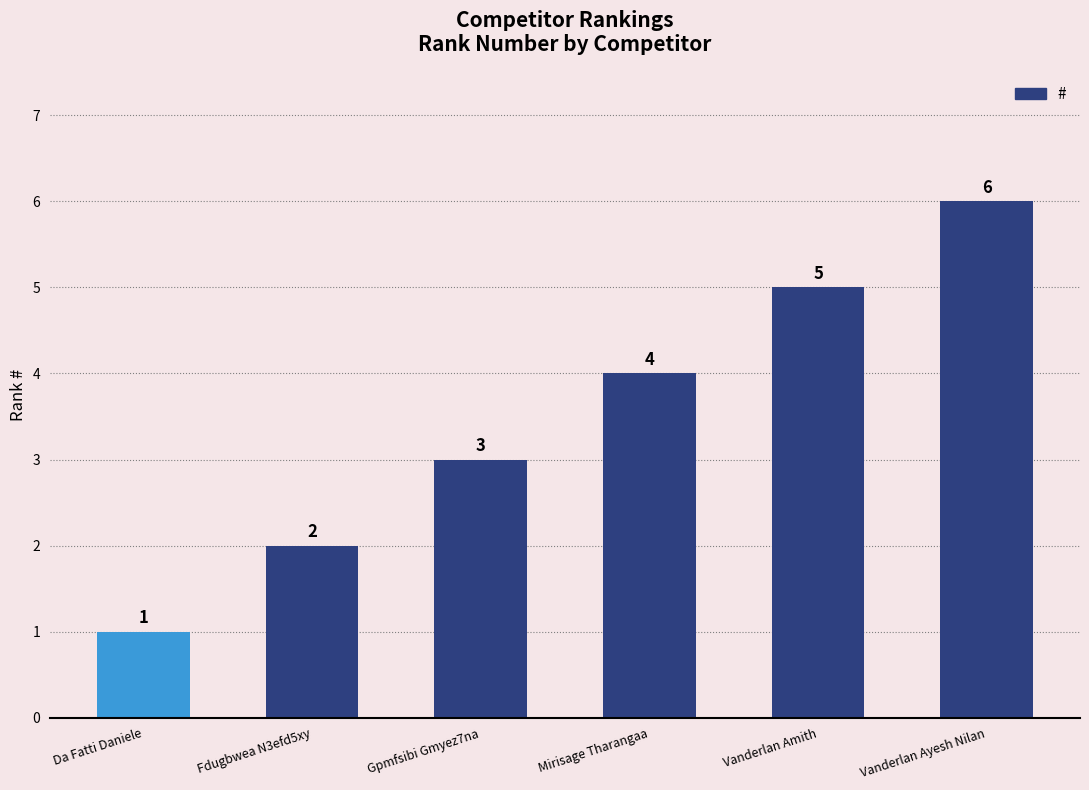

Rank the categories by value from highest to lowest.

Vanderlan Ayesh Nilan, Vanderlan Amith, Mirisage Tharangaa, Gpmfsibi Gmyez7na, Fdugbwea N3efd5xy, Da Fatti Daniele